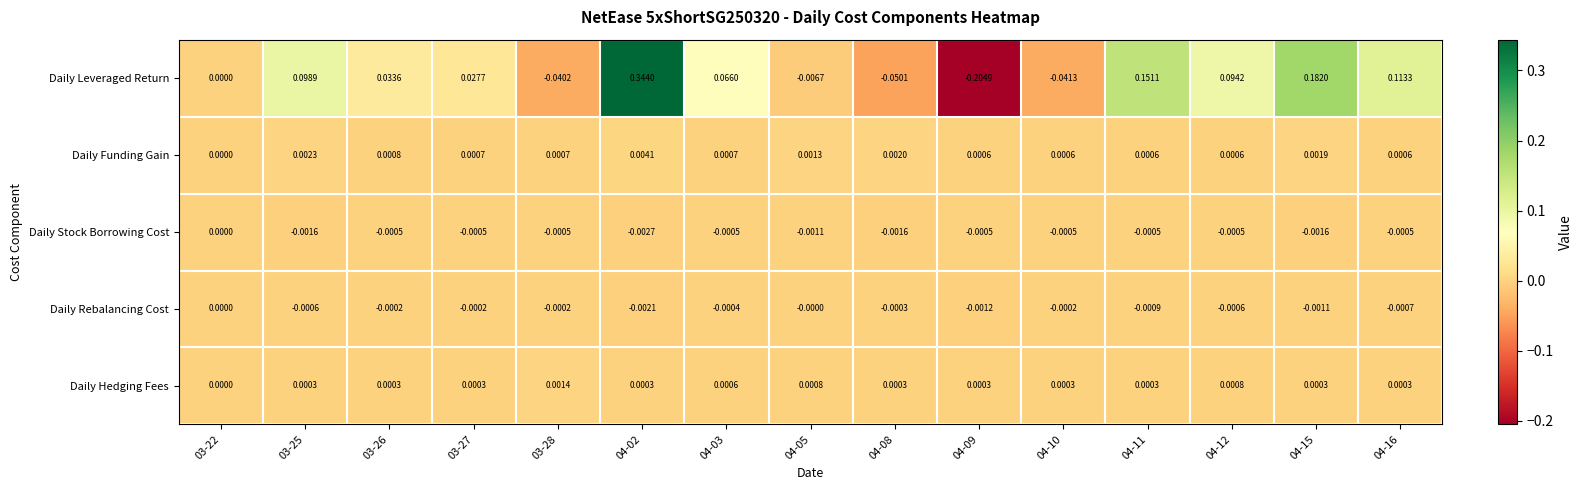

Which series has the largest range (max minus min)?

Daily Leveraged Return